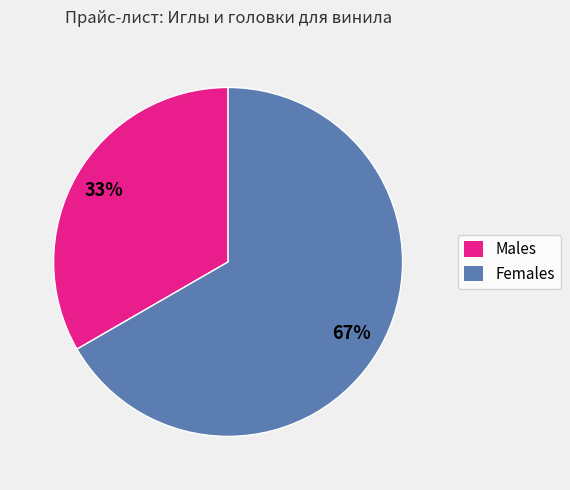

Which has a higher value, Females or Males?

Females